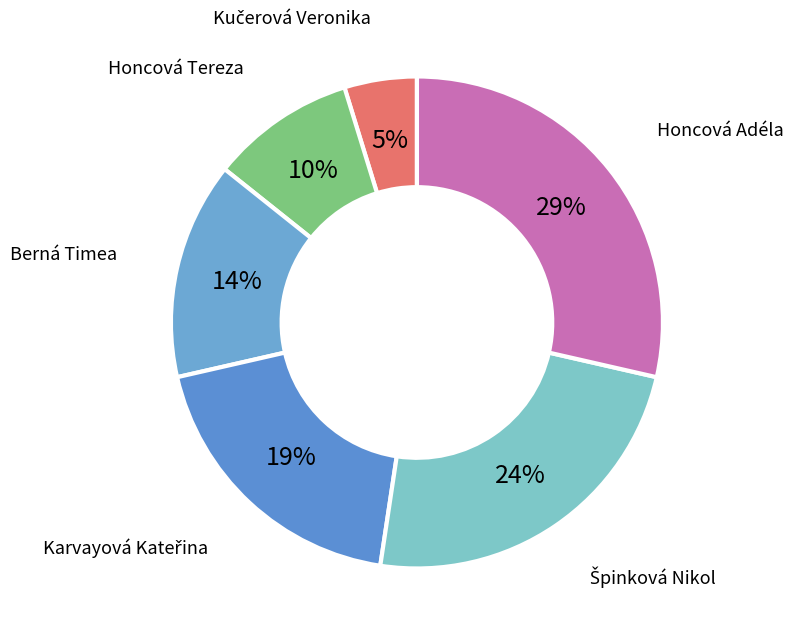

Count the number of slices in the pie.

6